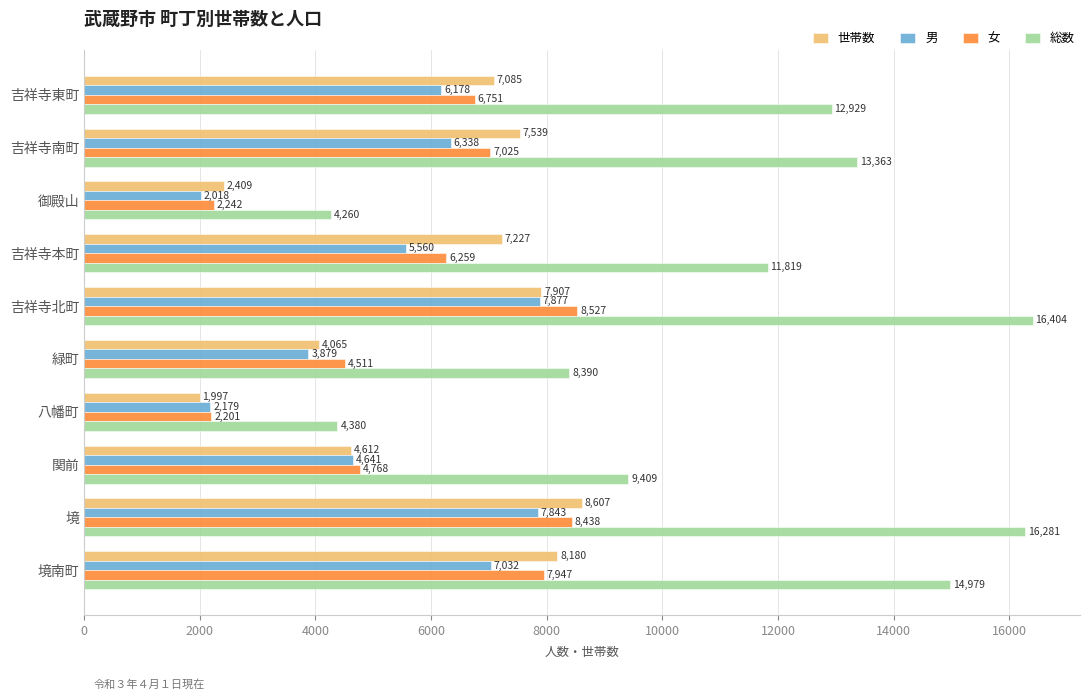

Is it true that 女 equals 2934 at 境南町?

False